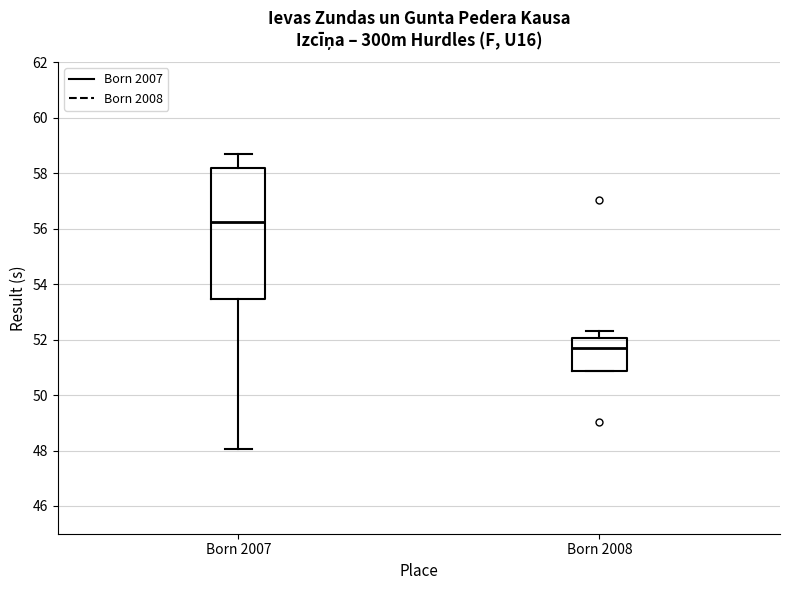

Reading left to right, read every box against the y-axis: the position of its median line, the range the box covers, and the ends of its whiskers. The values are not printed on the chart, so give them approximately, as read against the axis.

Born 2007: median 56.2, box 53.4 to 58.2, whiskers 48.0 to 58.8
Born 2008: median 51.6, box 50.8 to 52.0, whiskers 50.8 to 52.4